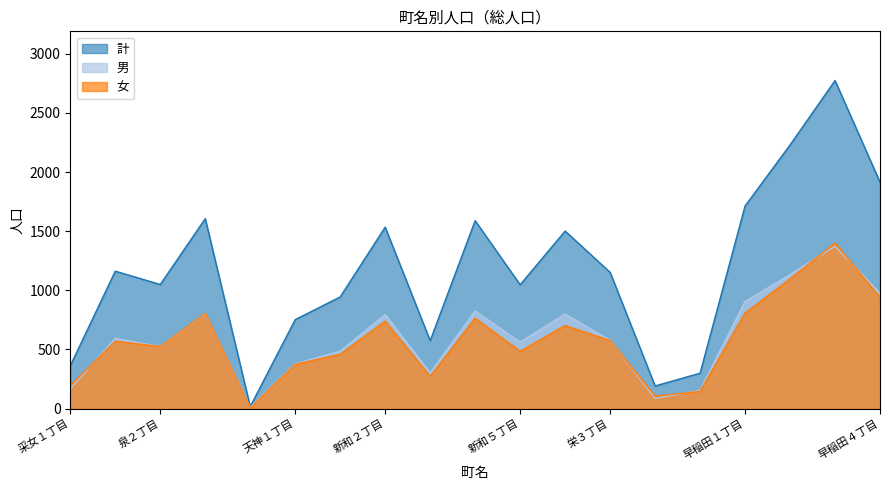

How many data points in 男 are less than 577?

9